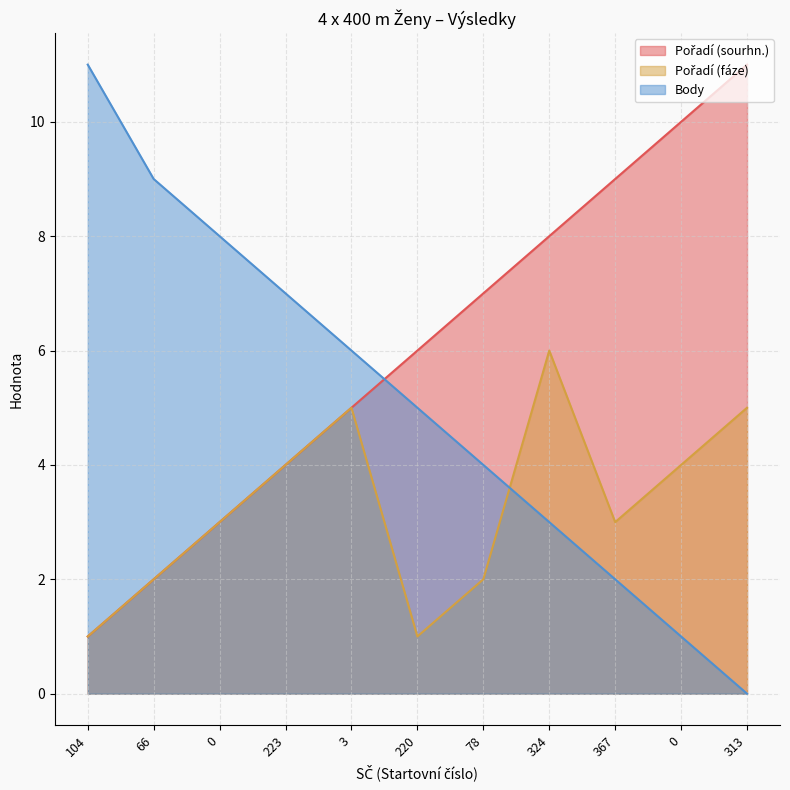

What is the label of the 5th point from the right?

78